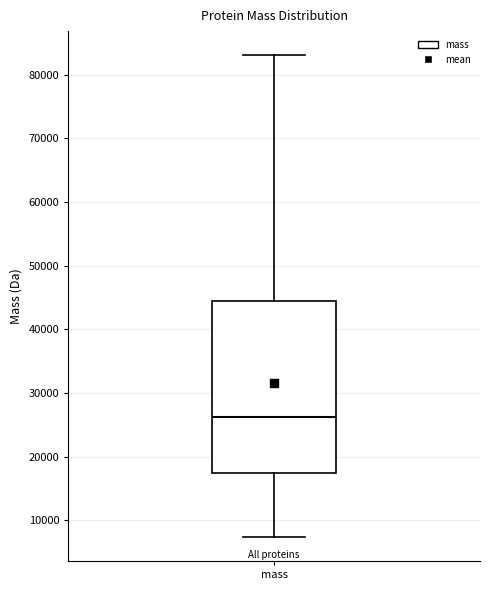

Where does the median line of the box for mass sit on the y-axis? The values are not printed on the chart, so give them approximately, as read against the axis.

26000